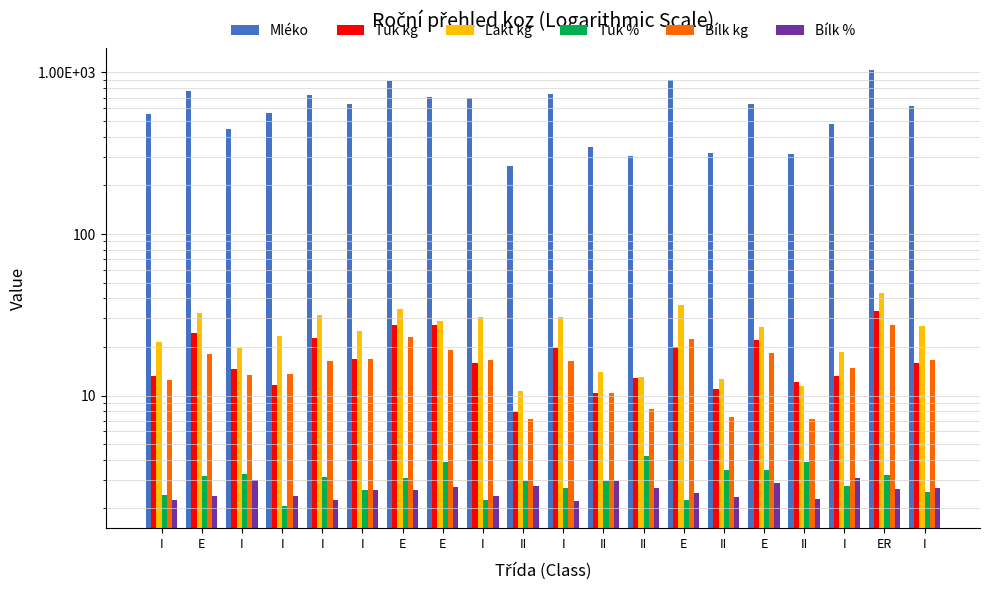

How many series are shown in this chart?

6